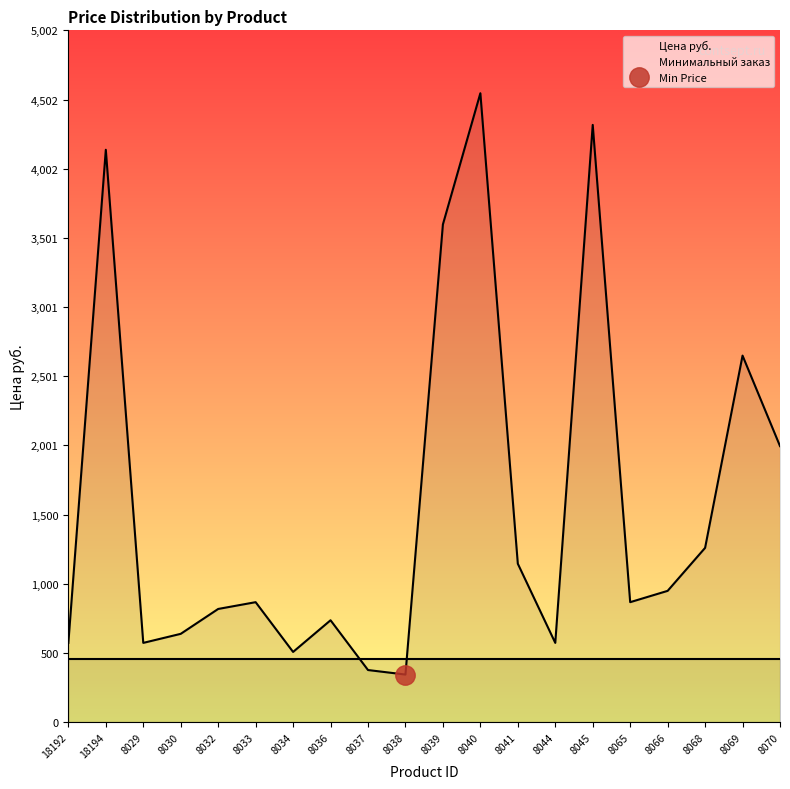

How many points are higher than both their immediate neighbors (excluding endpoints)?

6